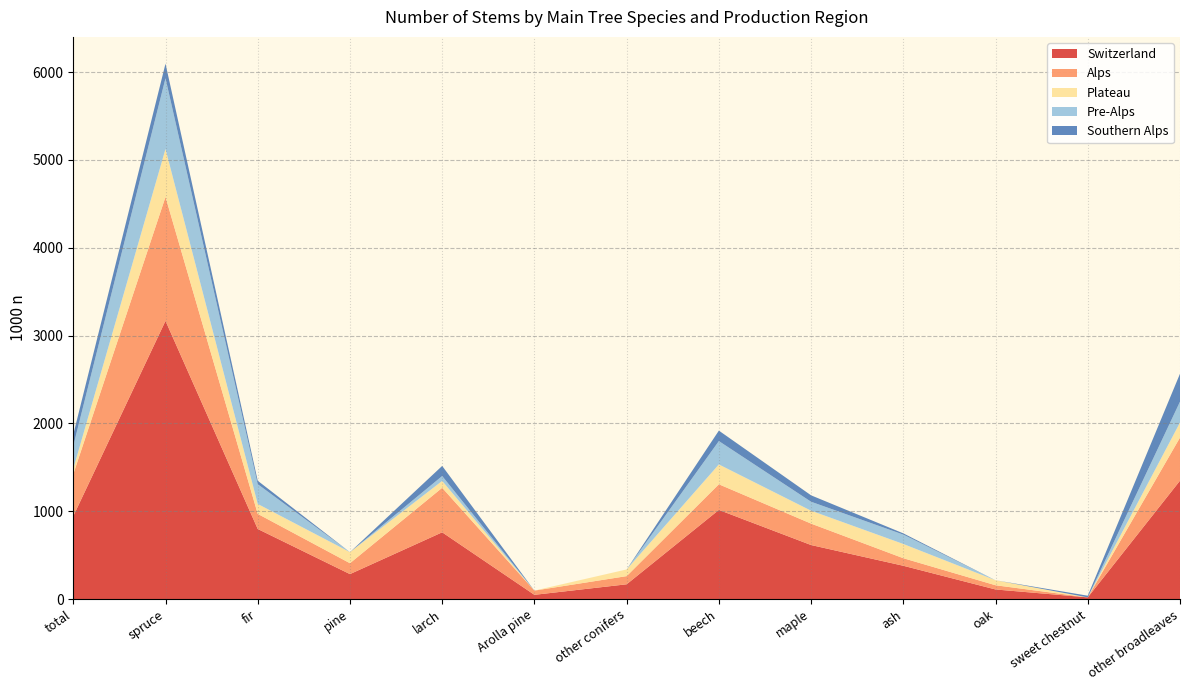

Reading left to right, what are all the values shown in this chart?

Switzerland: 944	3168	798	284	760	48	168	1015	615	379	109	19	1348
Alps: 478	1412	172	124	507	48	93	292	244	86	48	0	491
Plateau: 61	545	113	126	78	0	76	226	147	162	57	0	171
Pre-Alps: 261	806	225	0	56	0	0	266	102	107	0	0	238
Southern Alps: 129	166	39	0	115	0	0	119	73	14	0	19	318